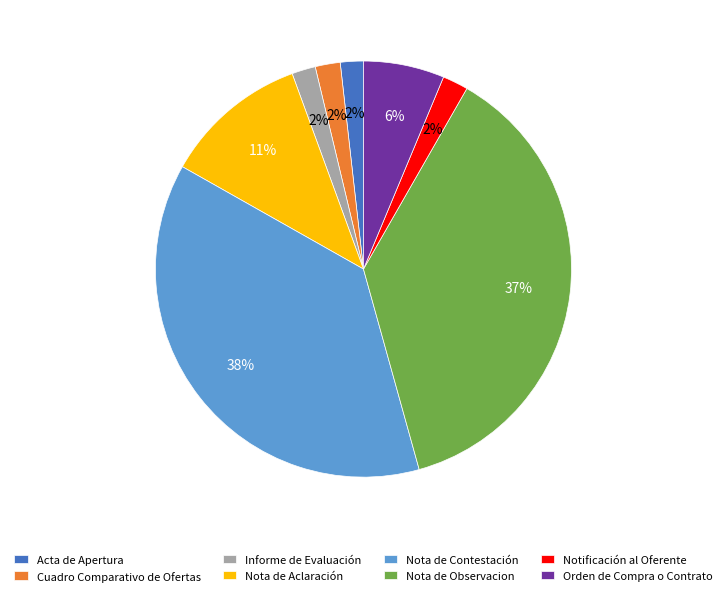

To the nearest percent, what percentage of the pie is Informe de Evaluación?

2%